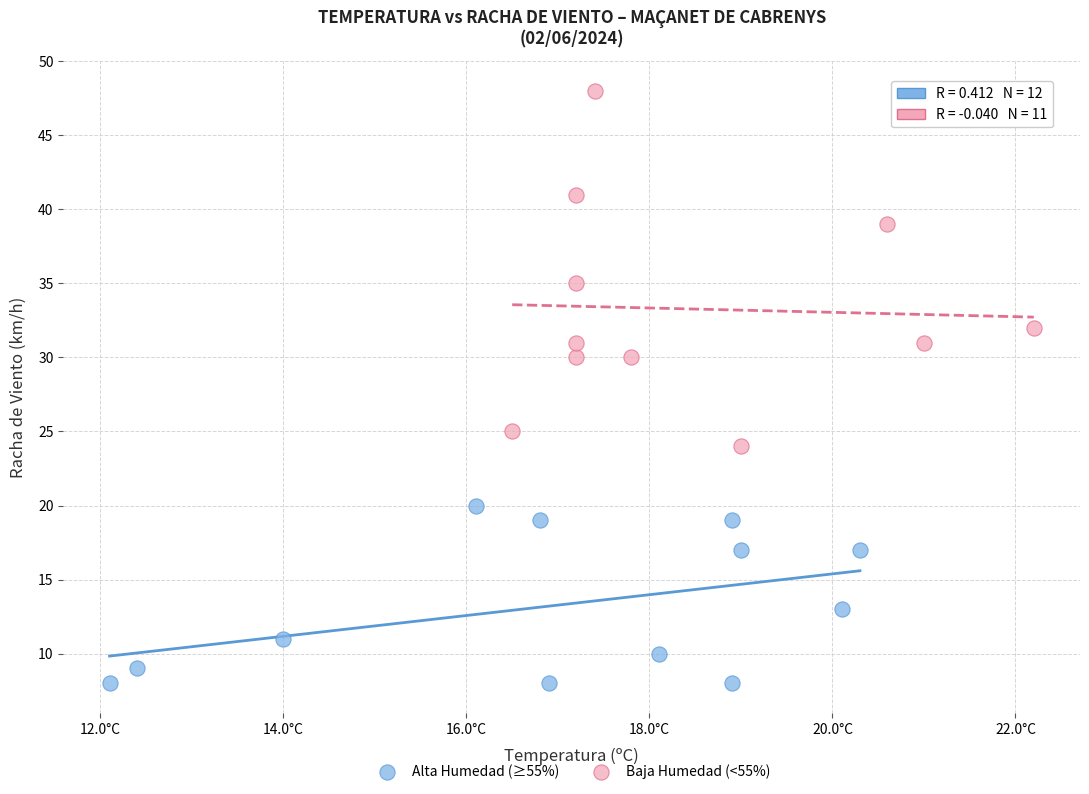

Which series contains the lowest Y value?

Alta Humedad (≥55%)